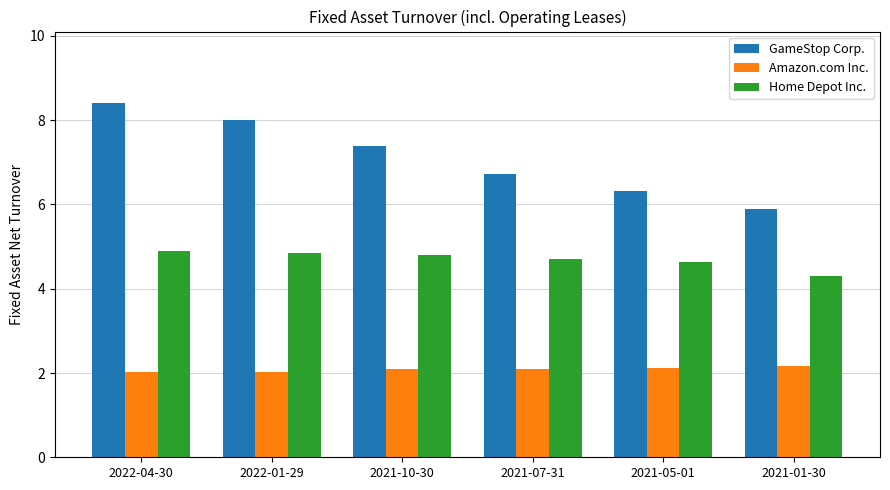

Which series has the largest total across all categories?

GameStop Corp.